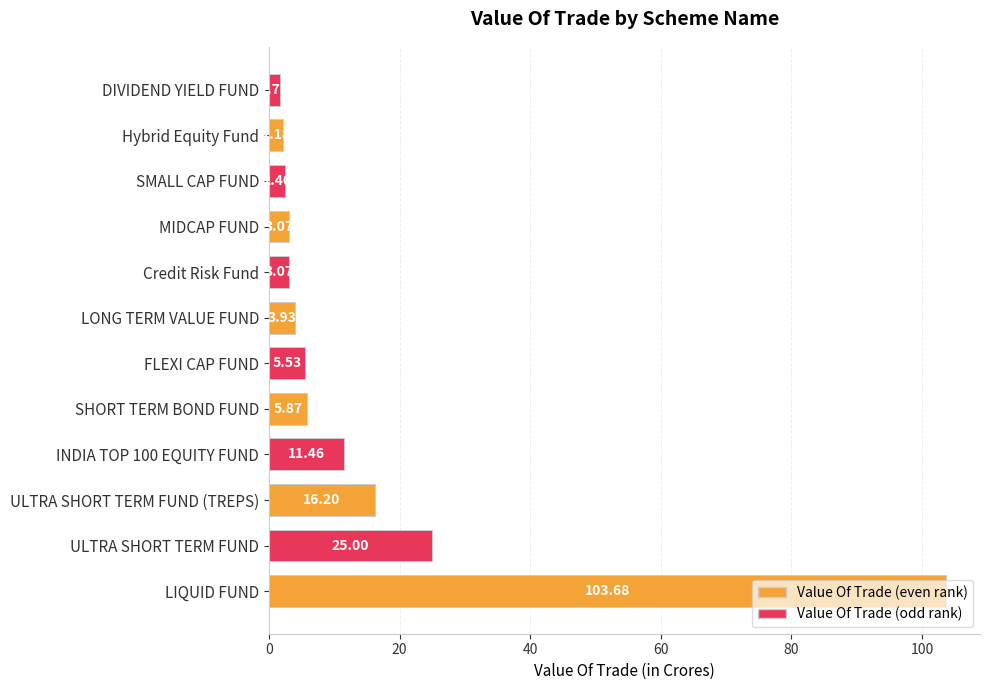

What is the sum of all values?

184.1